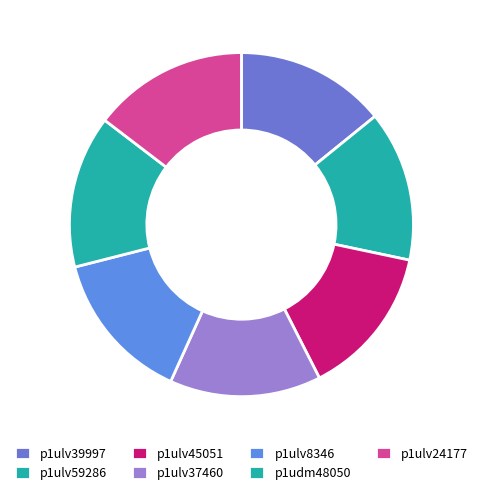

Which slice is the largest?

p1ulv24177